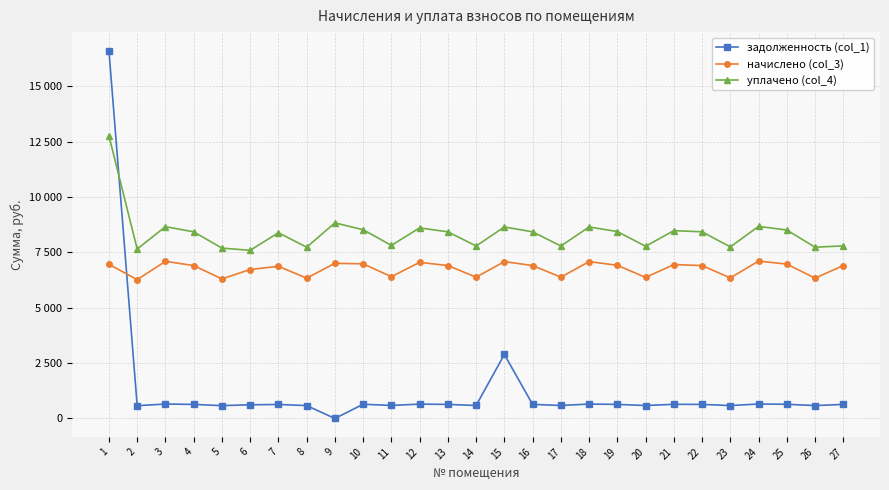

True or false: уплачено (col_4) and начислено (col_3) intersect in this chart.

False